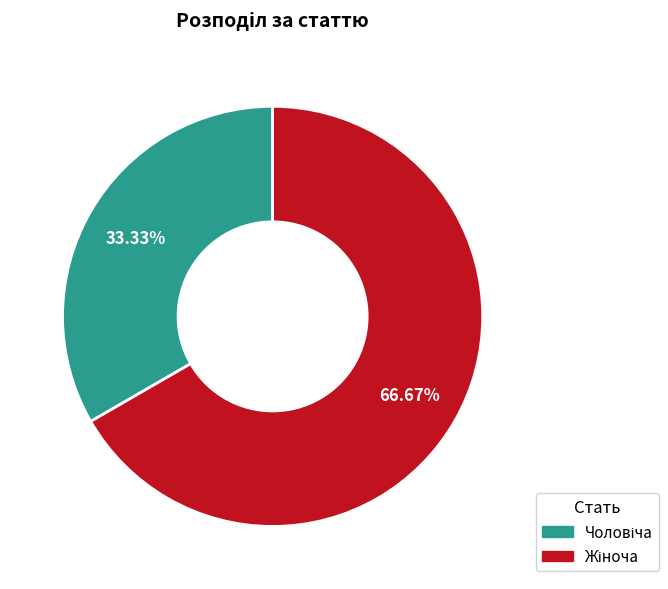

Count the number of slices in the pie.

2